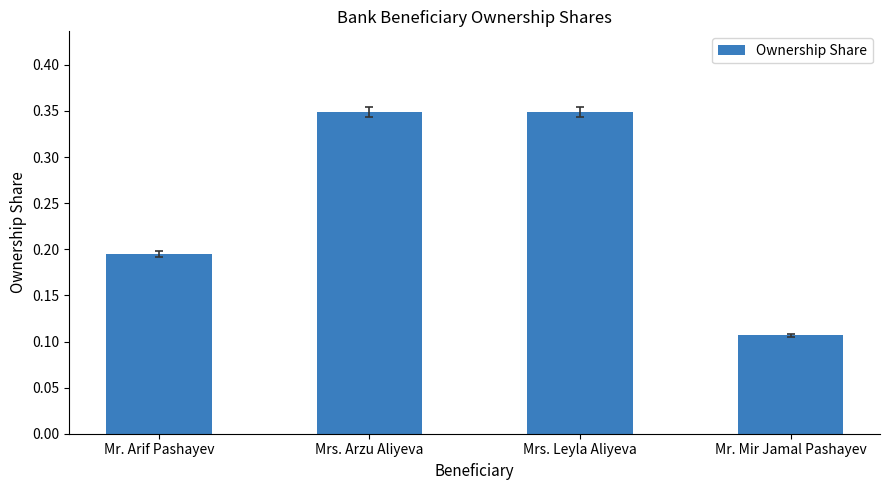

What is the sum of all values?

1.0